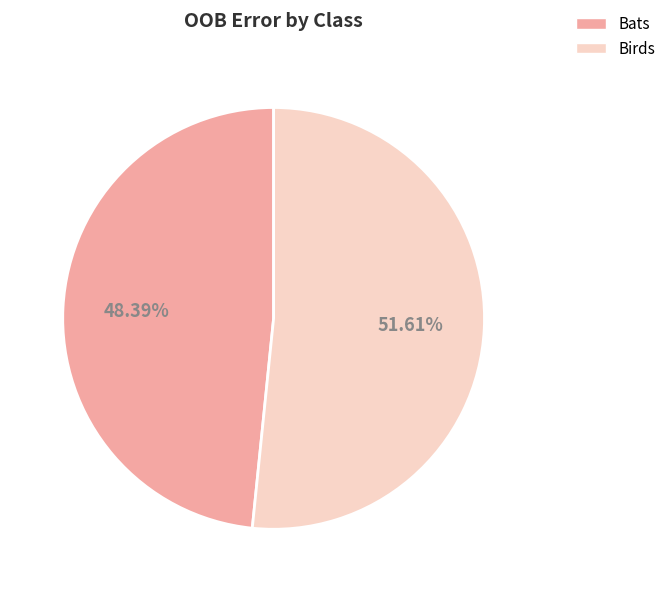

Which category has the biggest portion of the pie?

Birds